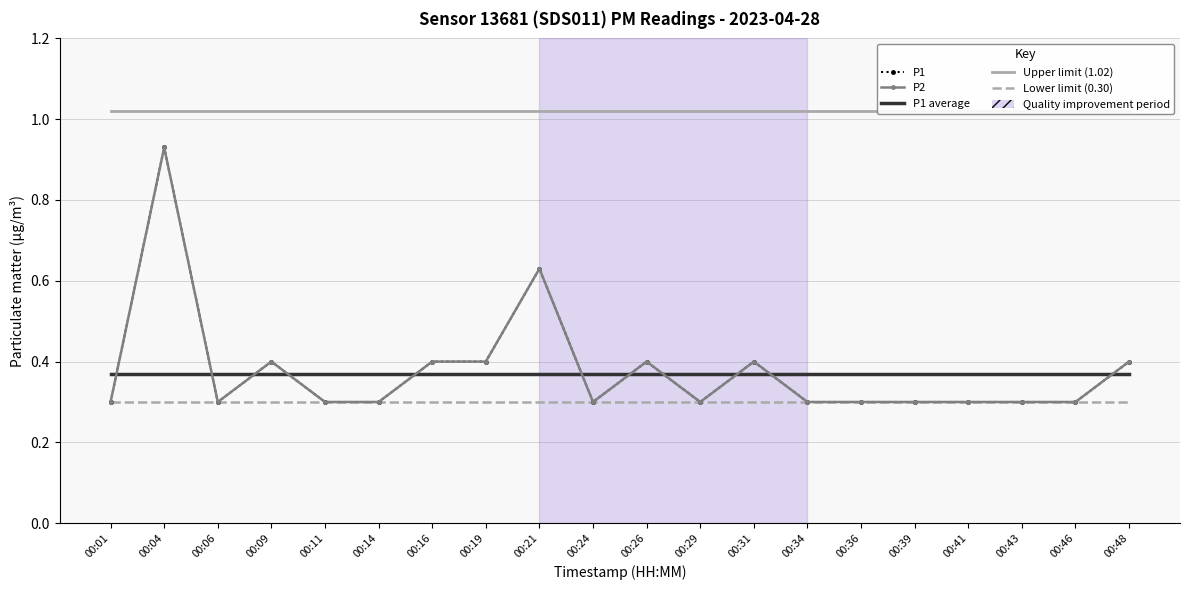

At which label does P2 reach its minimum?

00:01